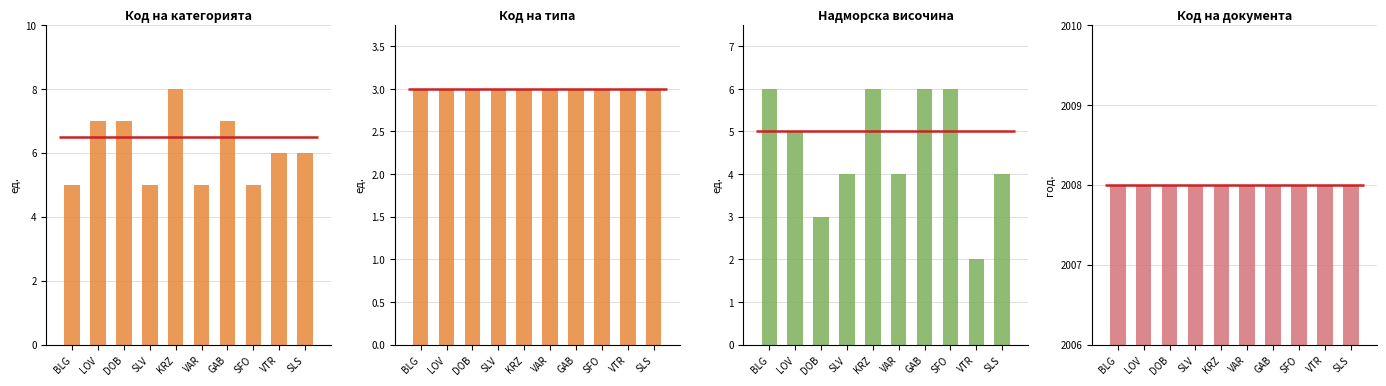

Rank the series by their maximum value, from highest to lowest.

Код на документа, Код на категорията, Надморска височина, Код на типа